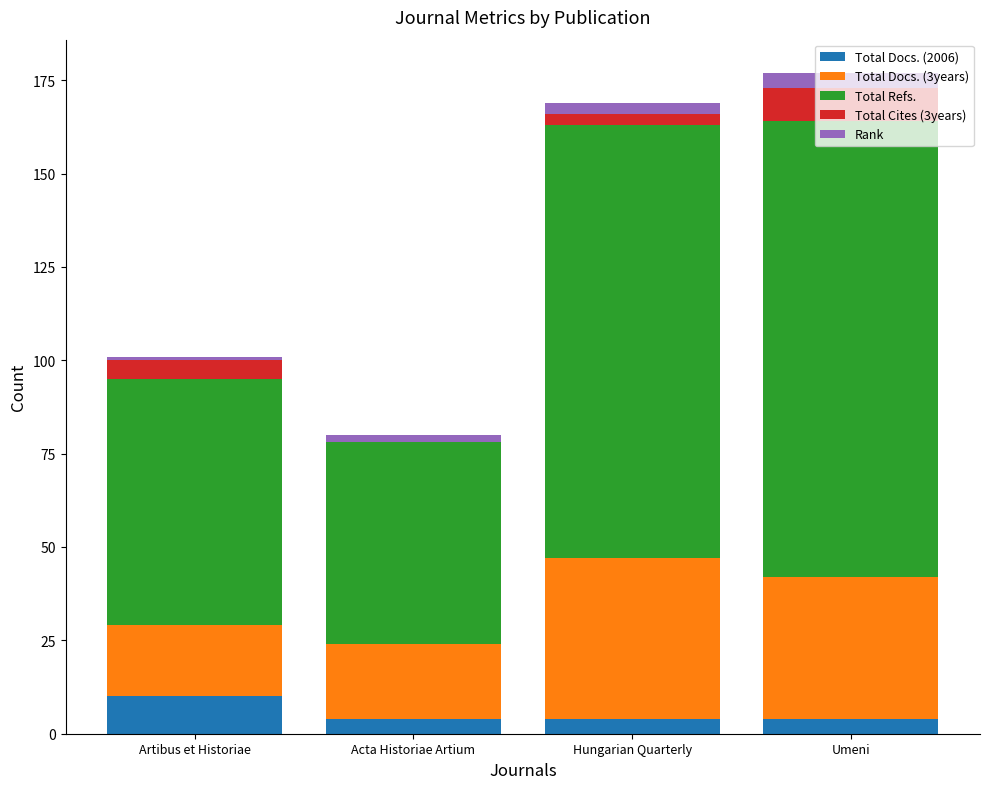

What is the sum of all Total Docs. (2006) values?

22